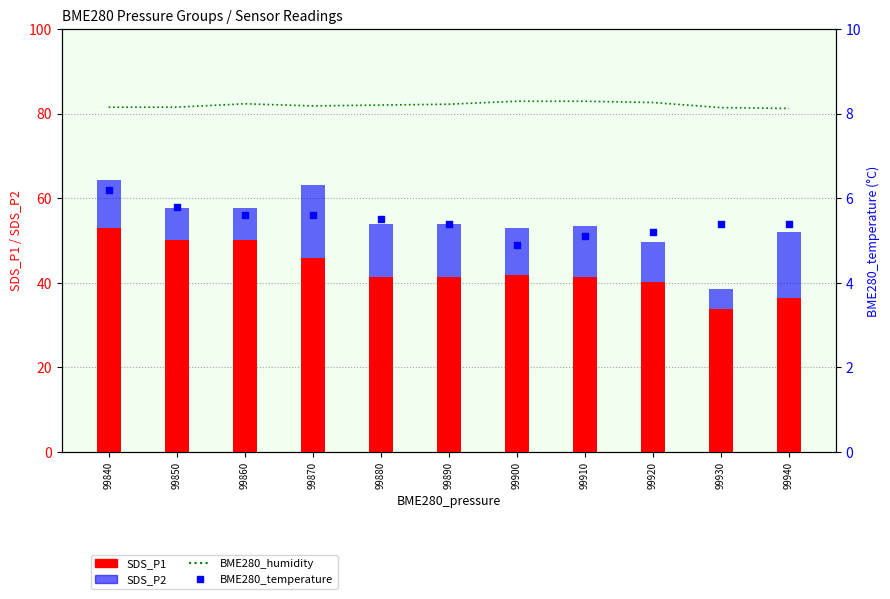

Which series contains the lowest Y value?

SDS_P2